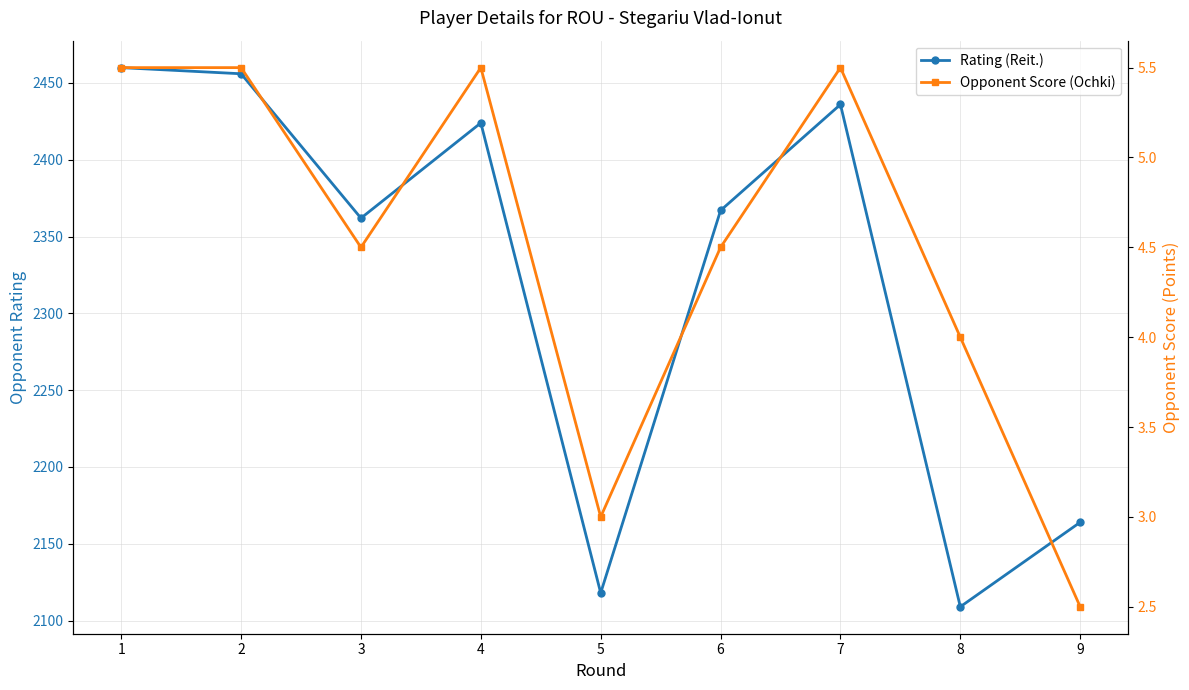

At which label is Rating (Reit.) closest to 2284?

3